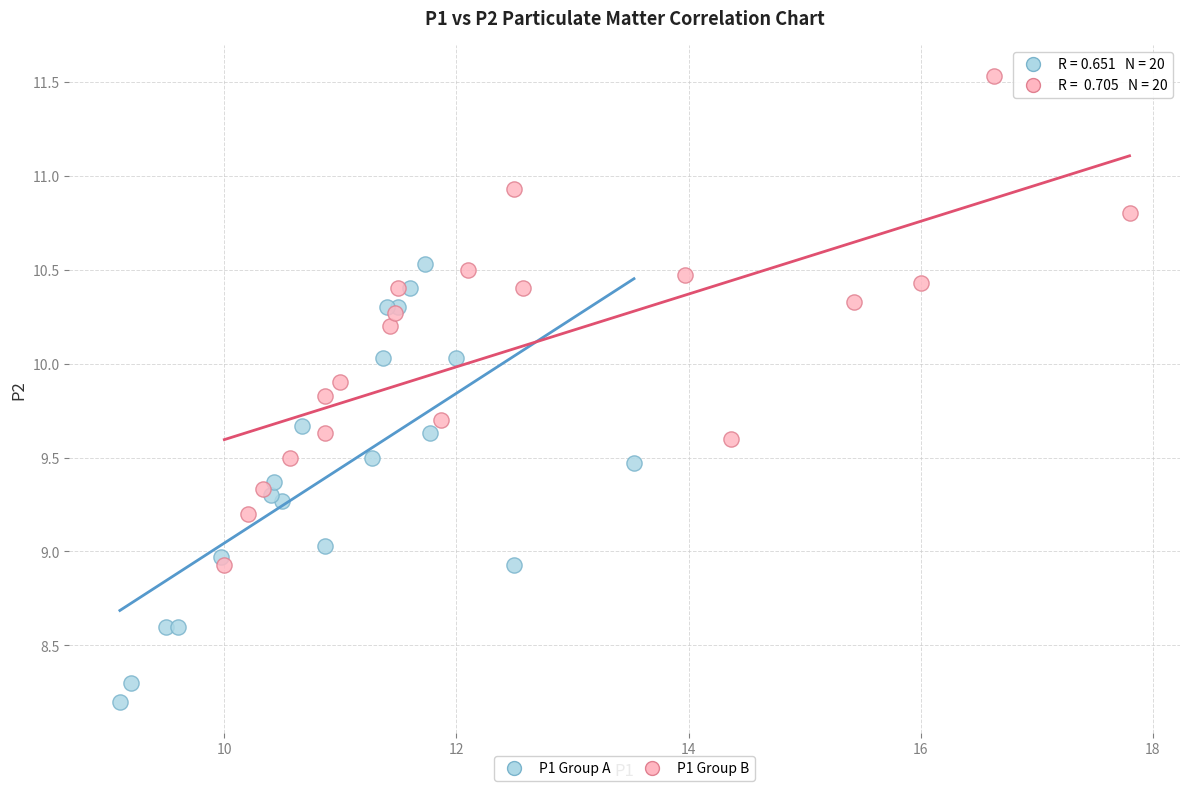

Which series reaches the maximum Y coordinate?

P1 Group B